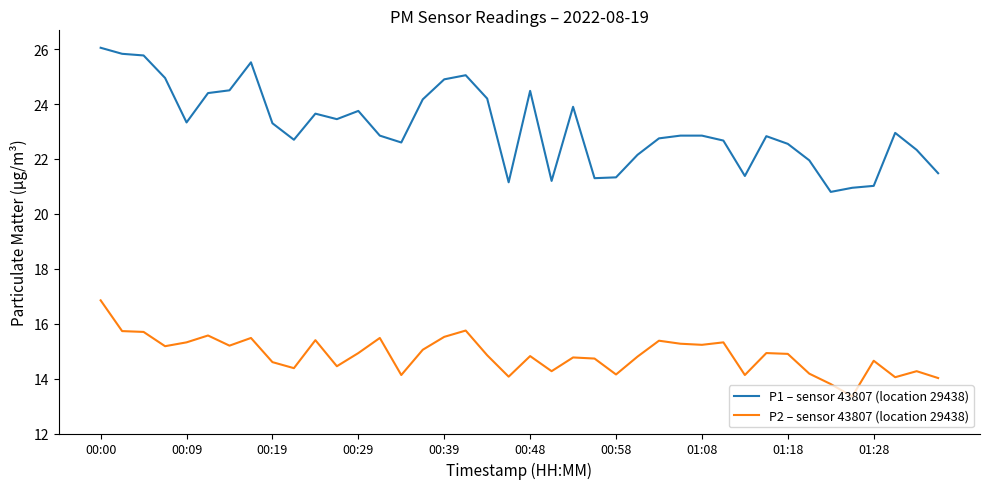

Which series has the largest total across all categories?

P1 – sensor 43807 (location 29438)